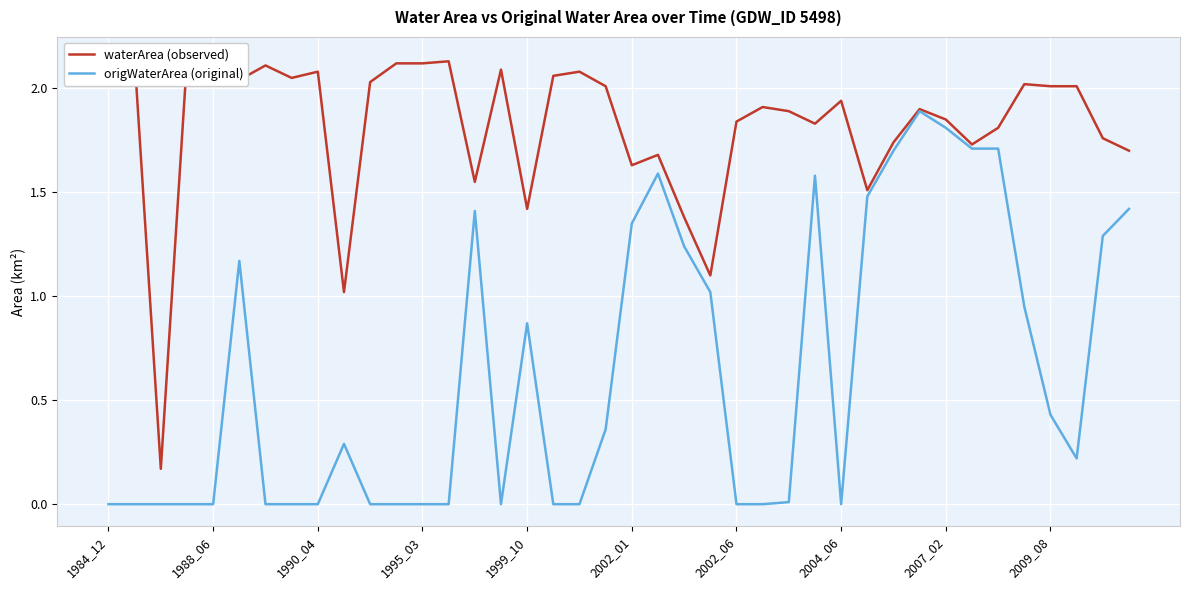

What is the sum of the origWaterArea (original) values at 23 and 26?

1.0